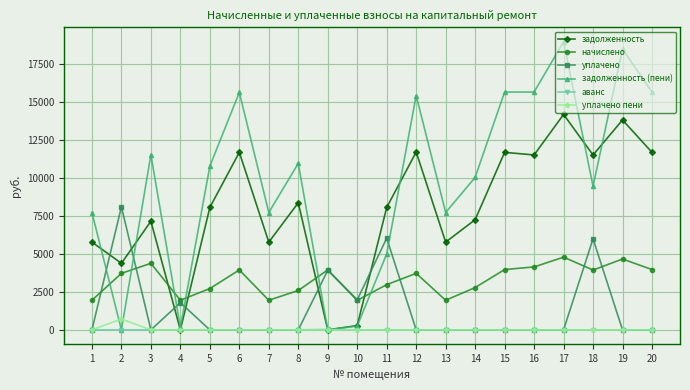

True or false: уплачено пени and начислено intersect in this chart.

False